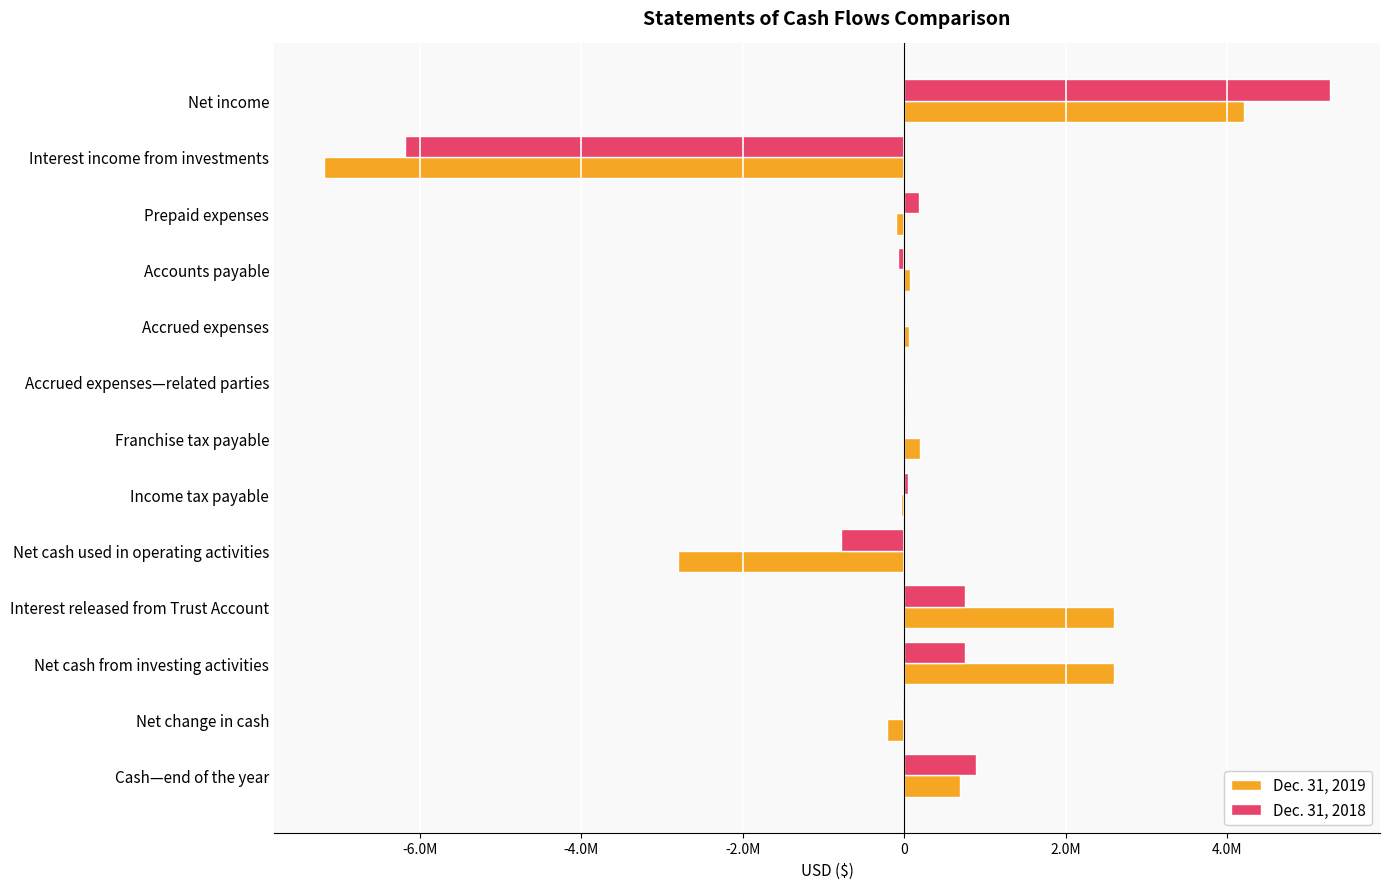

What is the value of the Dec. 31, 2018 bar at the 13th from the left?

892518